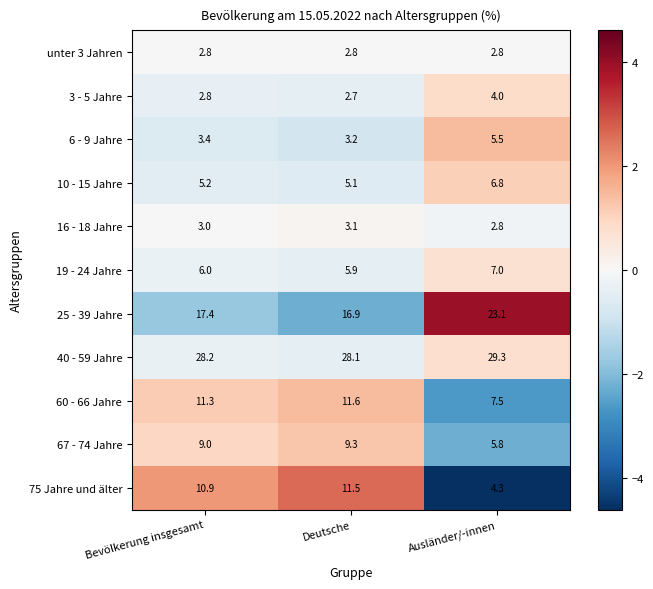

Count the number of categories in the chart.

3